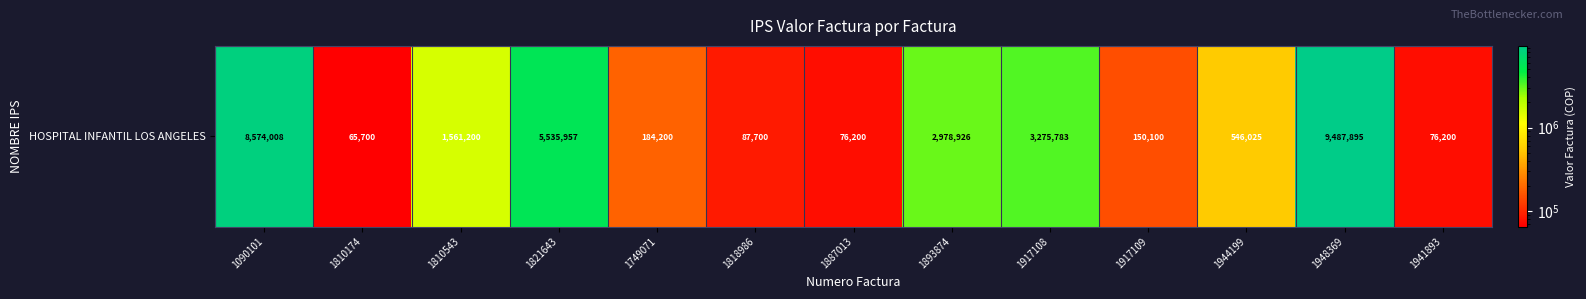

Approximately how many times larger is the value at 1749071 compared to 1810174?

2.8